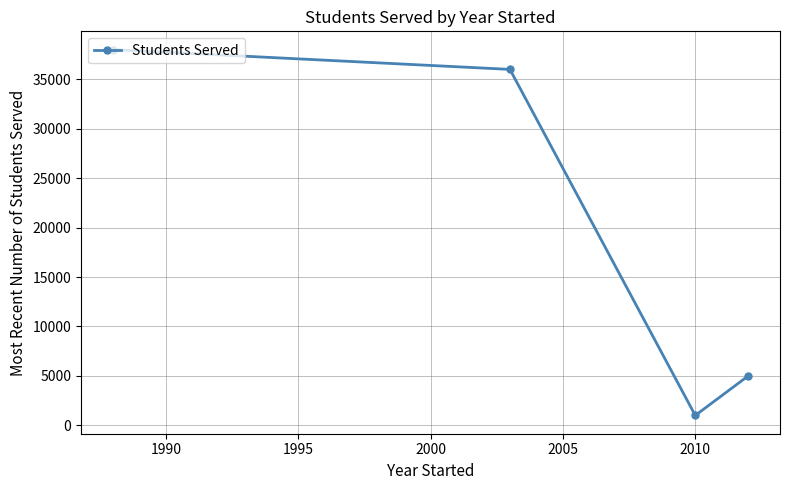

How many distinct data groups are displayed?

1